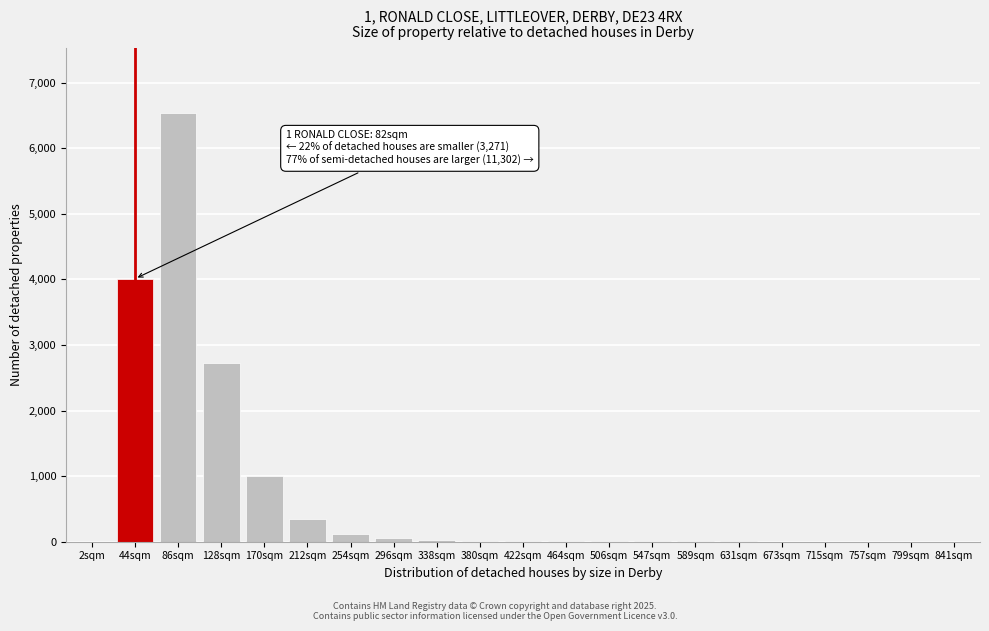

What is the greatest value displayed?

6543